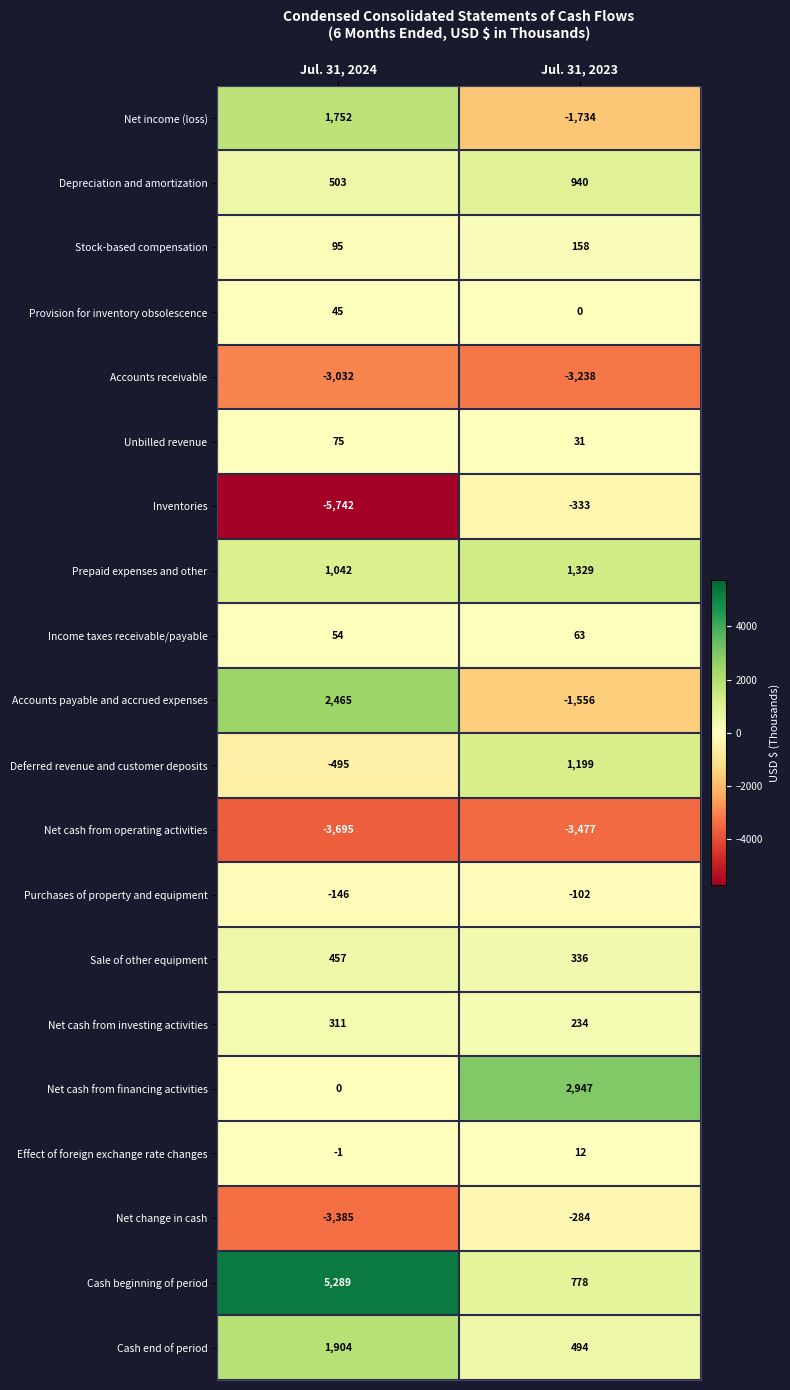

At which category is the sum across all series the highest?

Jul. 31, 2023